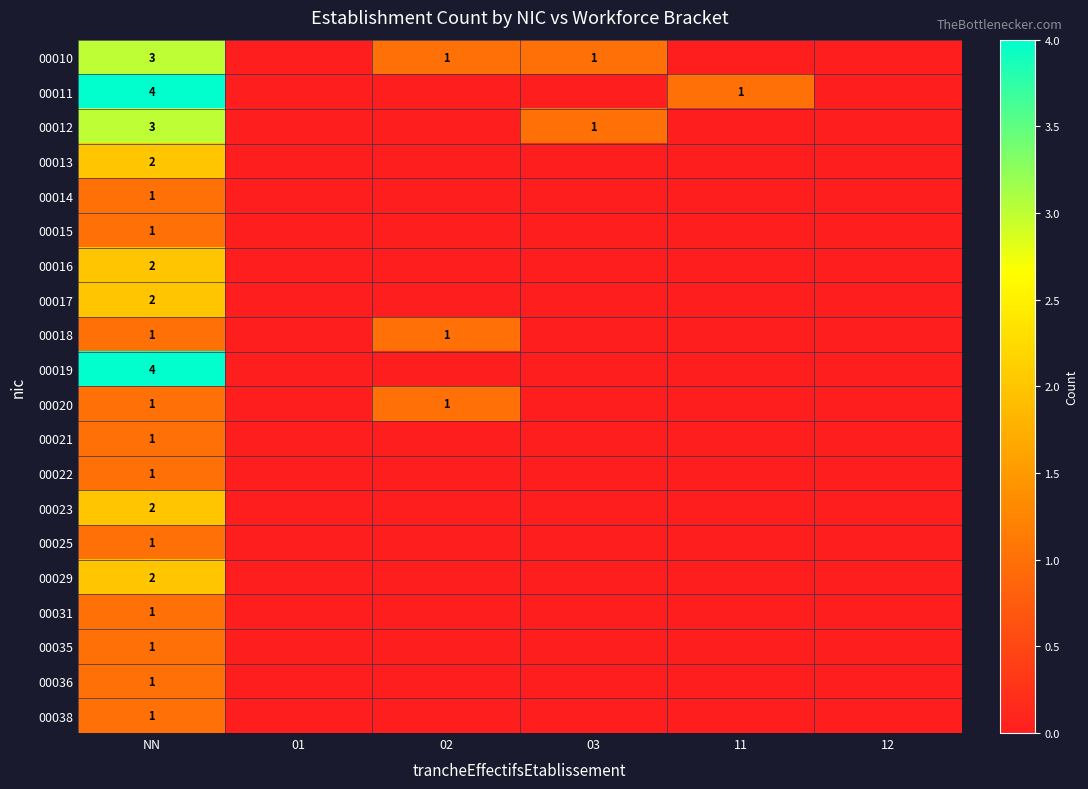

The 00020 series shows 2 at NN. True or false?

False